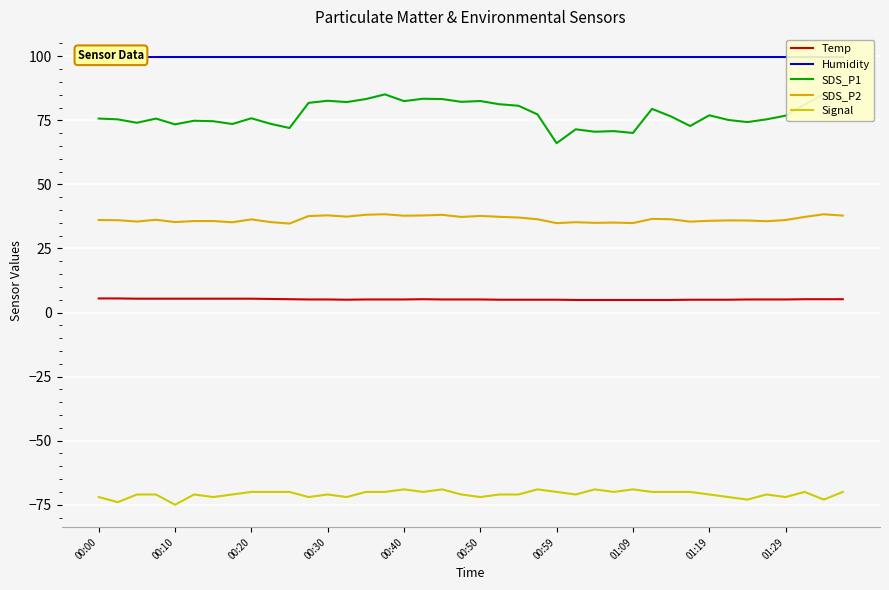

True or false: Signal and Humidity intersect in this chart.

False